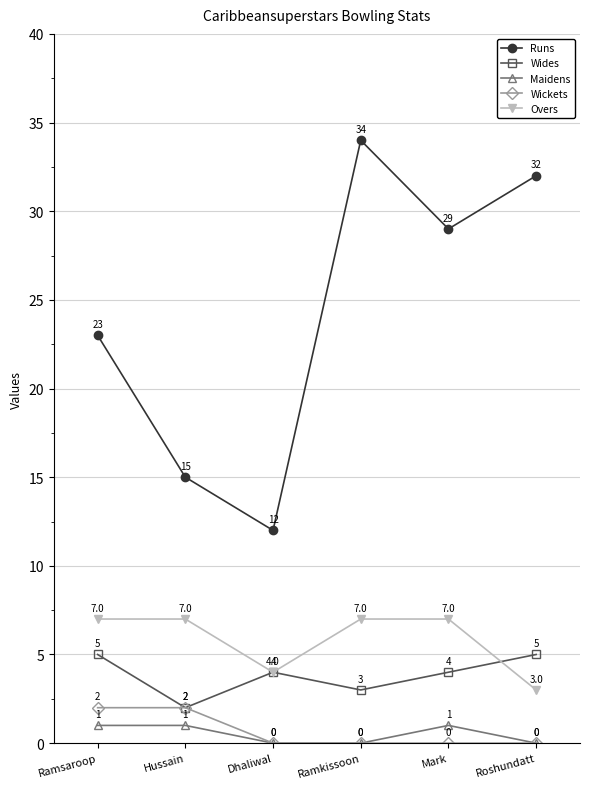

What is the difference between the Runs values at Roshundatt and Dhaliwal?

20